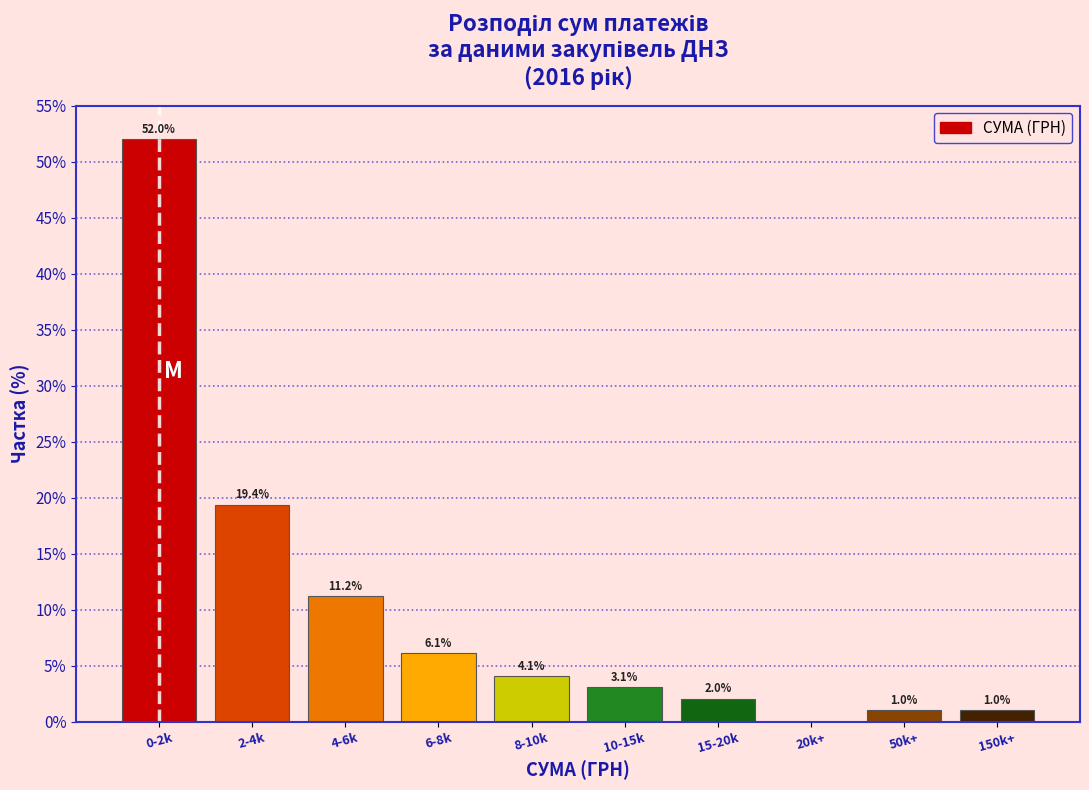

Reading left to right, extract all data points from this chart.

0-2k=52.0	2-4k=19.4	4-6k=11.2	6-8k=6.1	8-10k=4.1	10-15k=3.1	15-20k=2.0	20k+=0.0	50k+=1.0	150k+=1.0